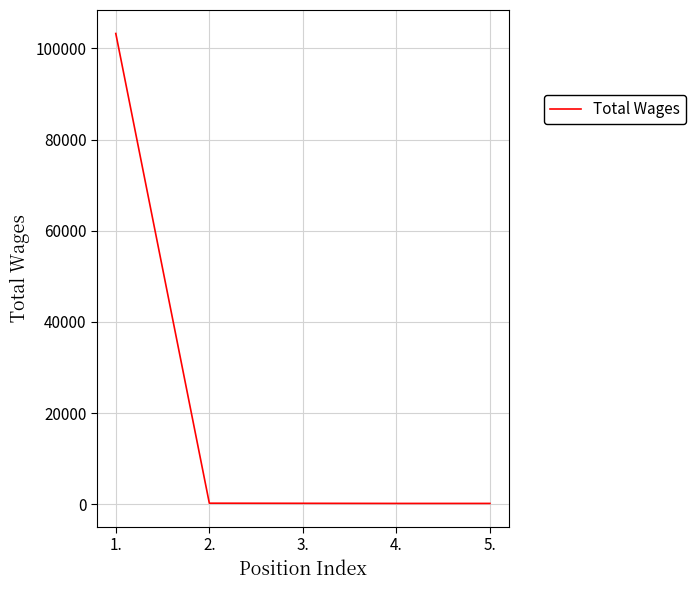

Which label corresponds to the largest value in the chart?

1.